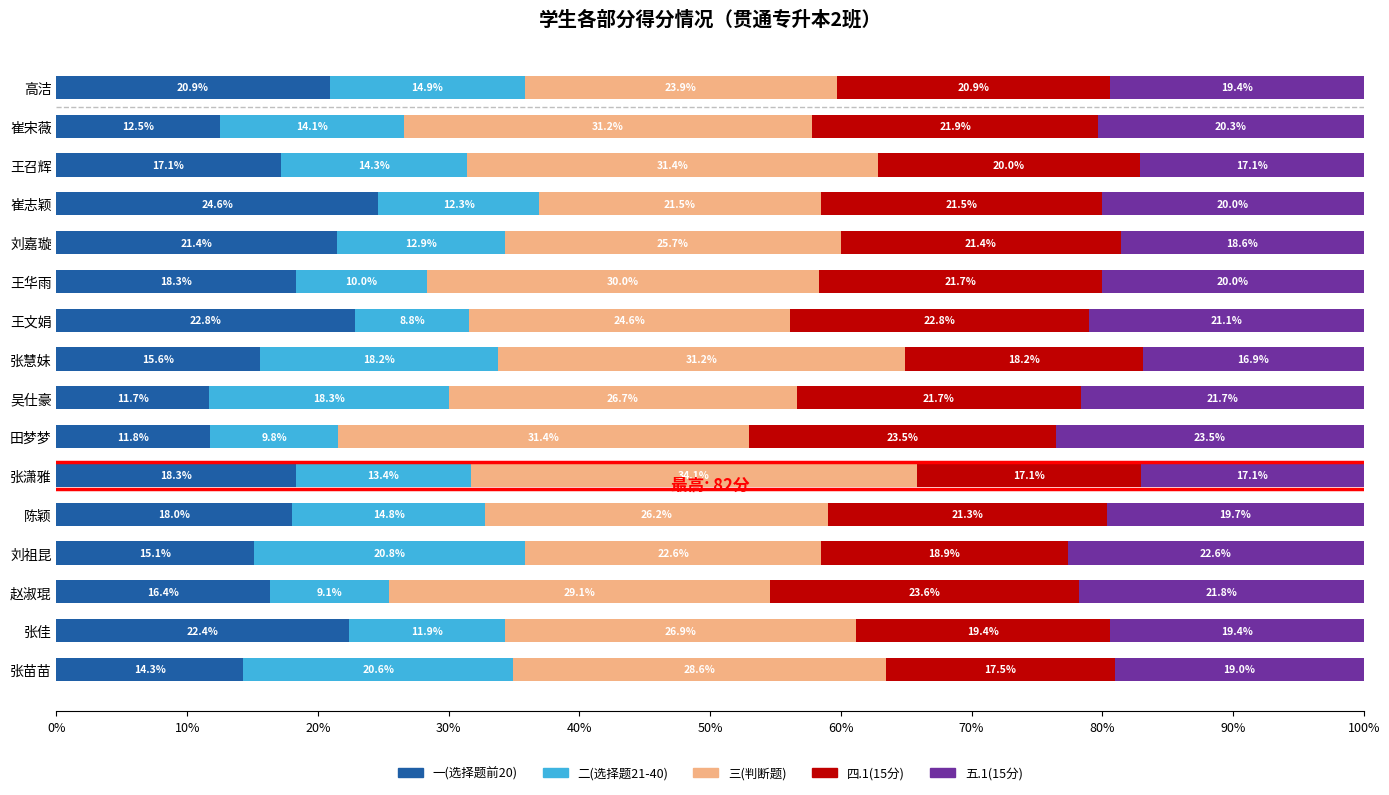

What is the average value of the 一(选择题前20) series?

17.6